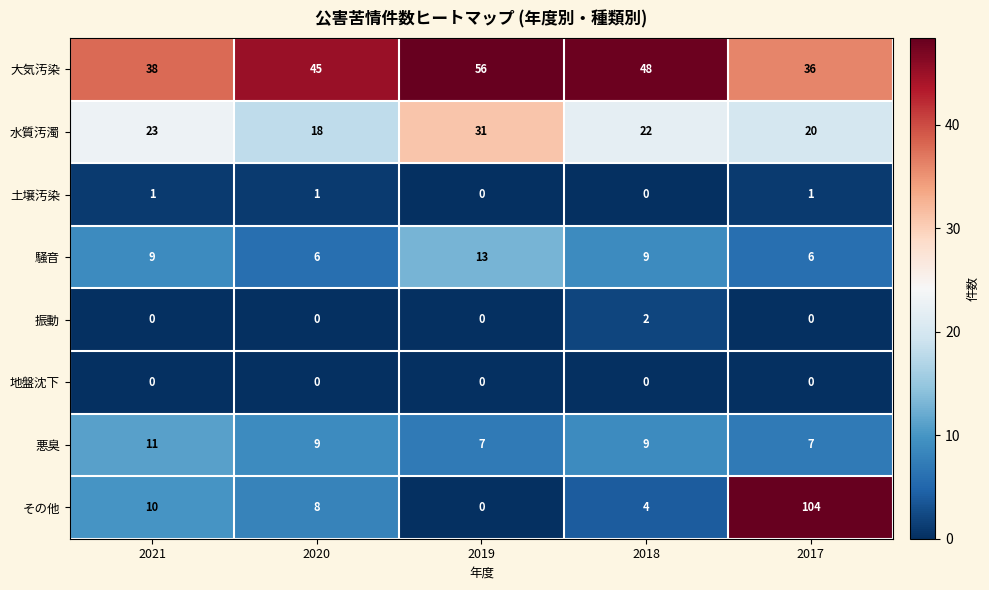

List the series in order of their peak value, lowest first.

地盤沈下, 土壌汚染, 振動, 悪臭, 騒音, 水質汚濁, 大気汚染, その他